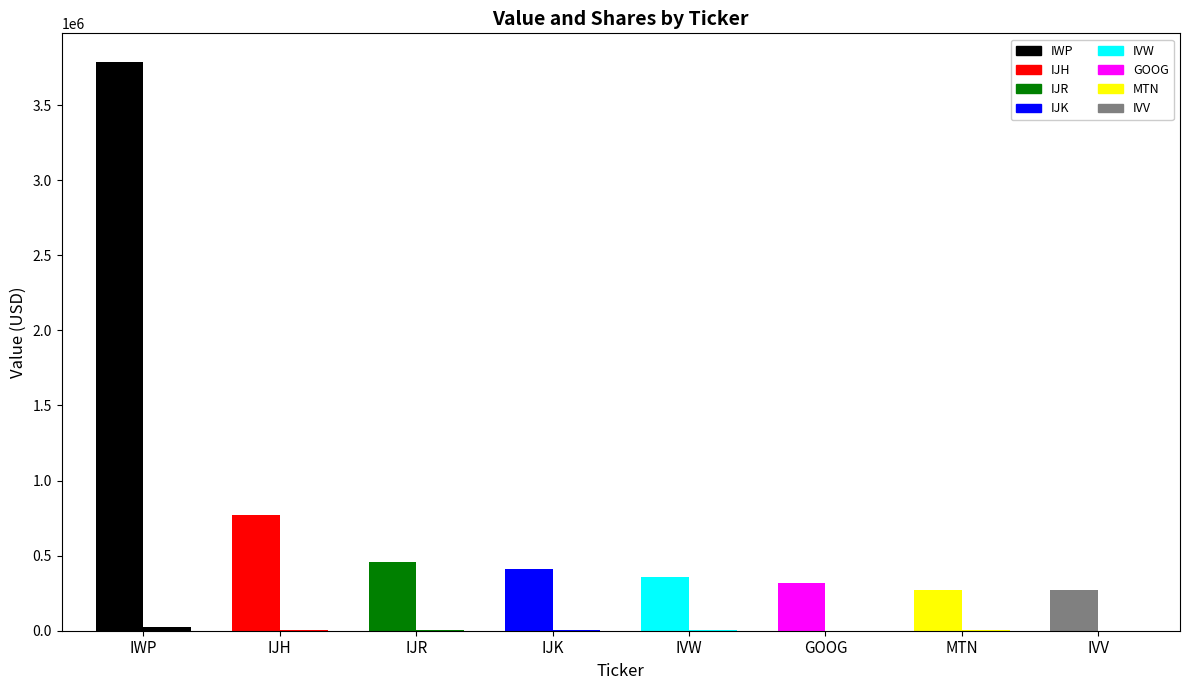

The Value (000s) series shows 319000 at GOOG. True or false?

True